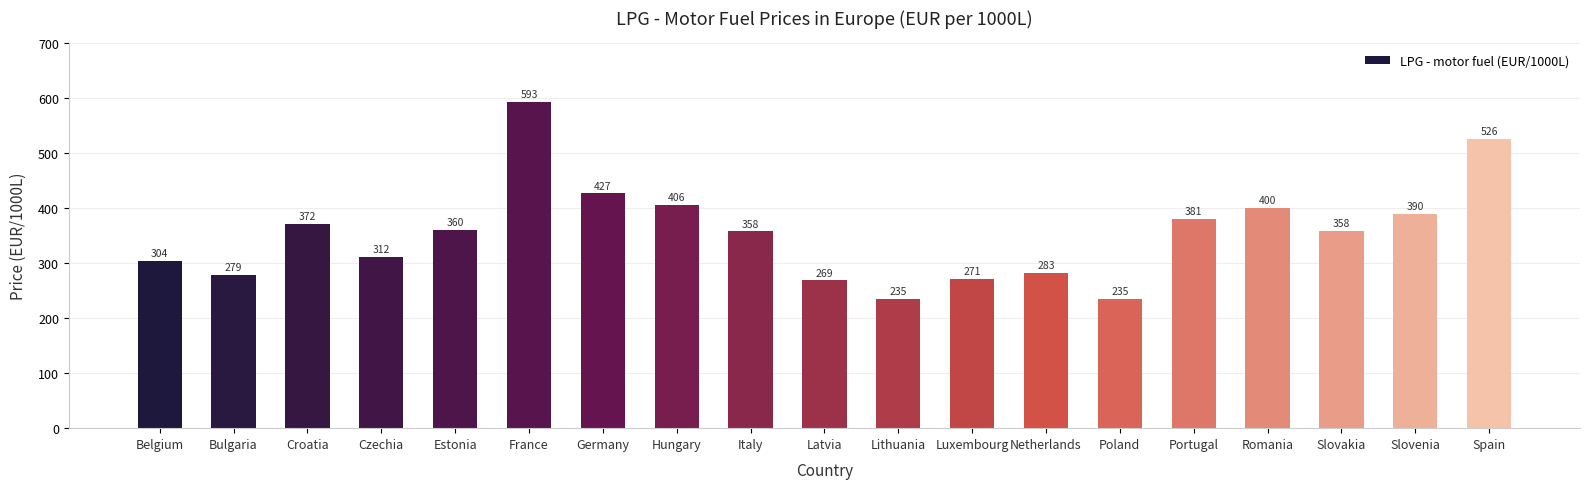

At which label does the data first exceed 358?

Croatia